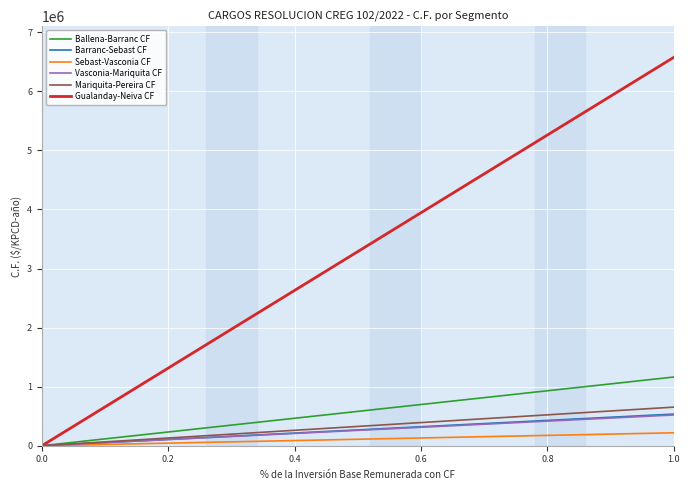

Which series has the widest spread of values?

Gualanday-Neiva CF